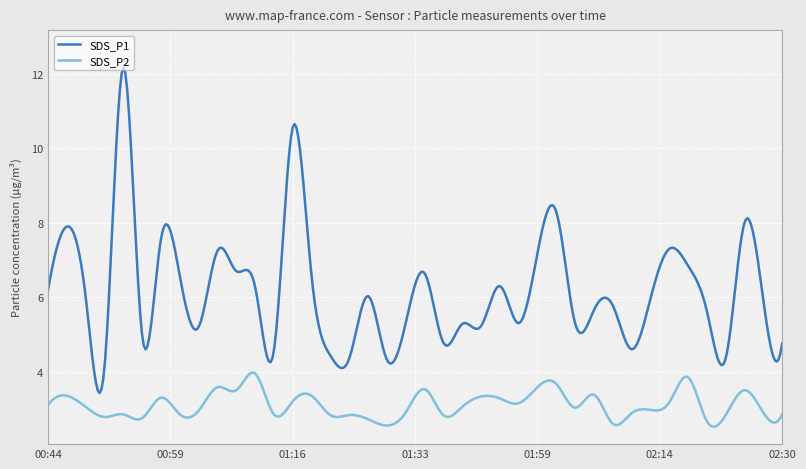

What is the average value of the SDS_P1 series?

6.2